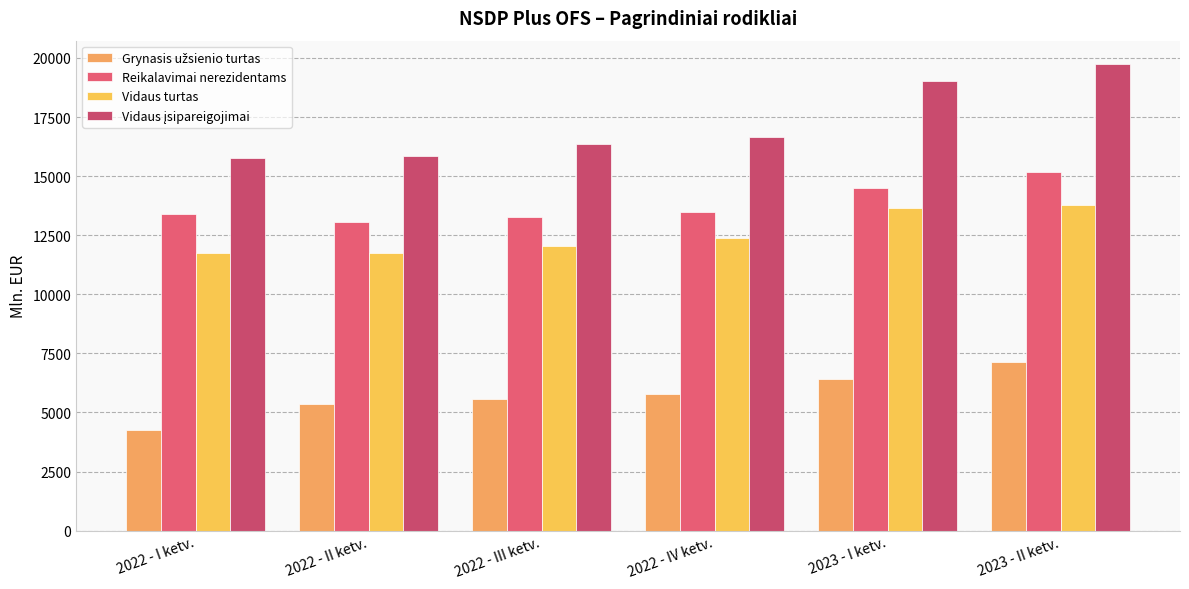

The Reikalavimai nerezidentams series shows 6268.3 at 2022 - II ketv.. True or false?

False